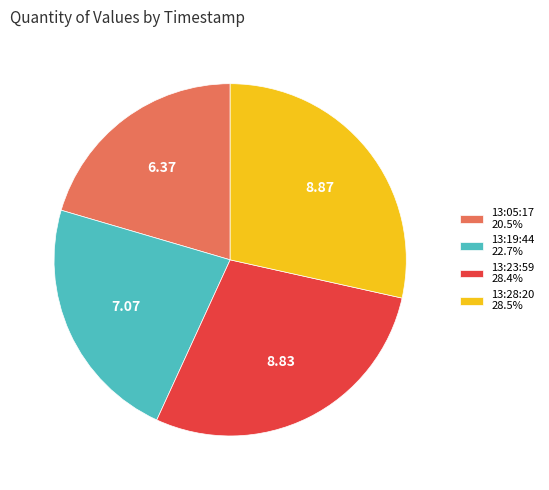

Is there a majority slice in this chart?

No